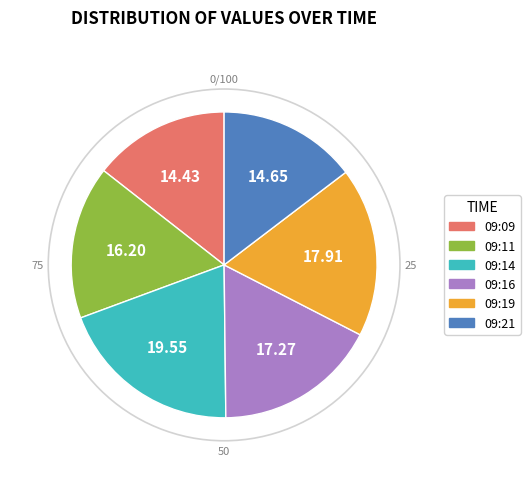

Is the sum of 09:14 and 09:19 greater than half?

No